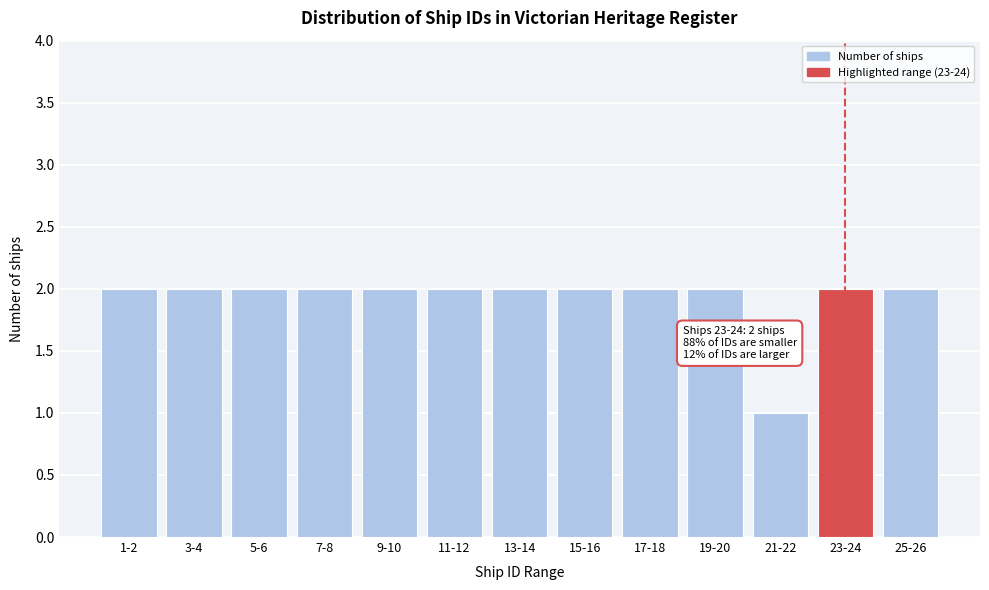

Reading right to left, what are all the values shown in this chart?

2	2	1	2	2	2	2	2	2	2	2	2	2